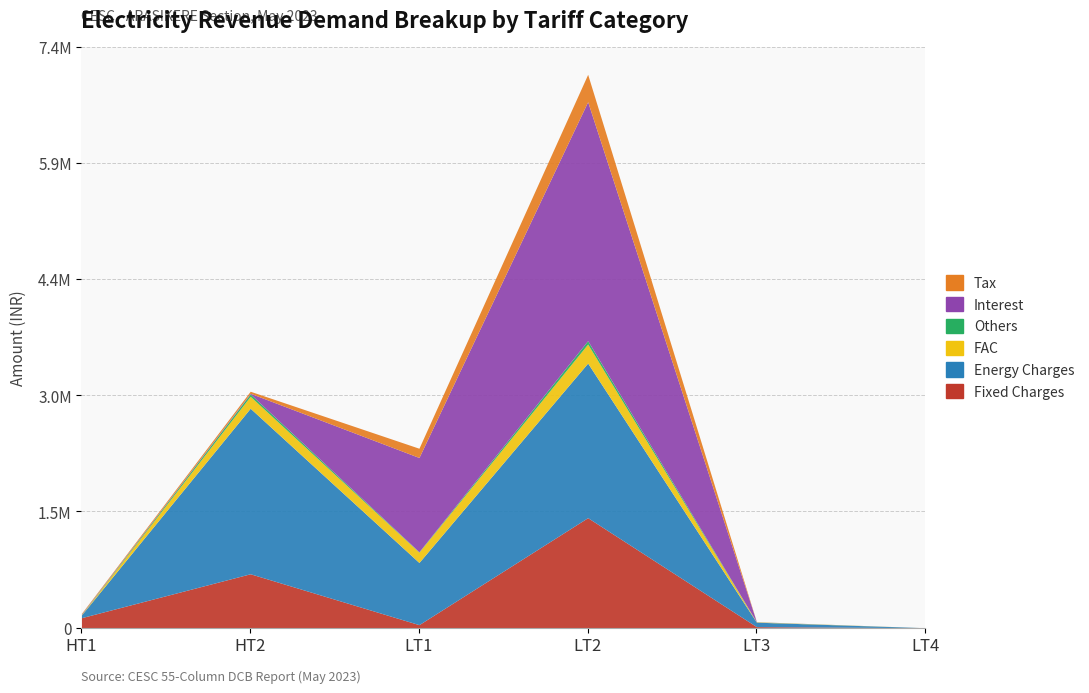

Which category has the lowest value across all series?

LT4